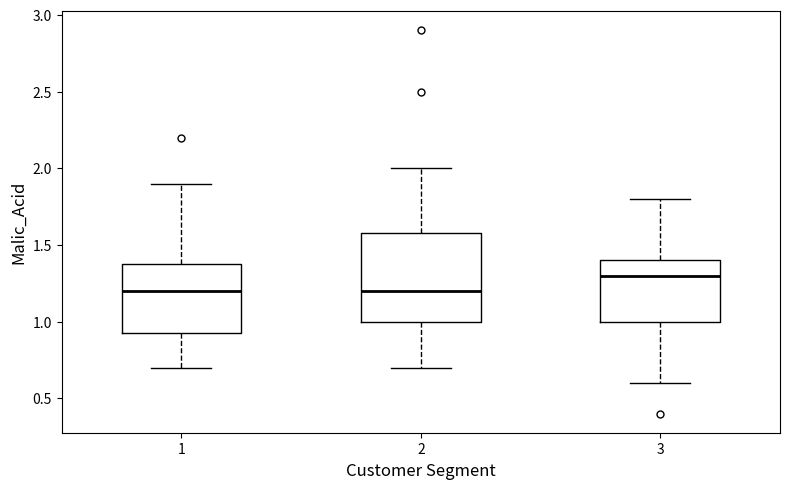

Which box is the tallest, from its lower edge to its upper edge?

2